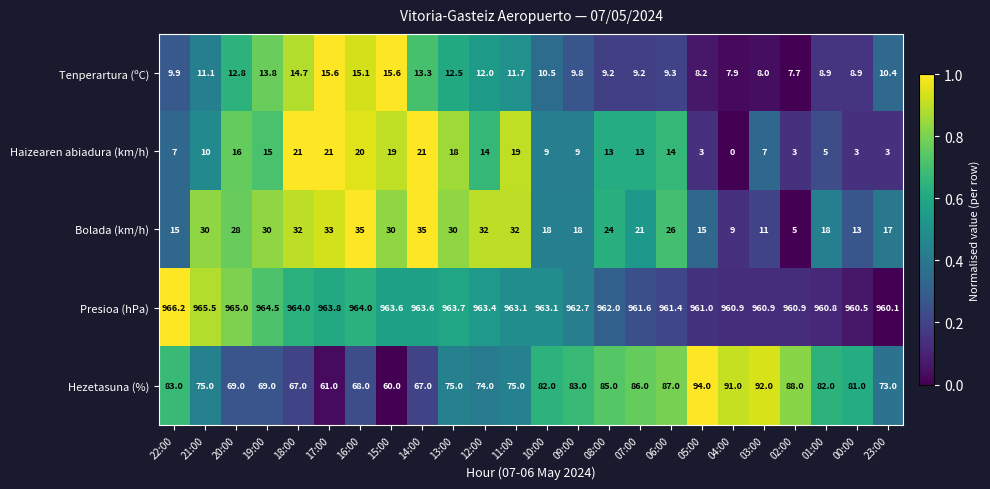

Which series has the largest total across all categories?

Presioa (hPa)